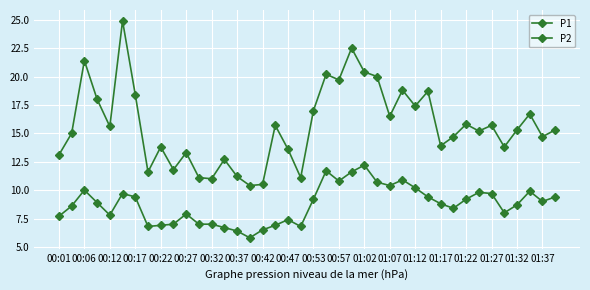

At how many categories does at least one series exceed 11?

37